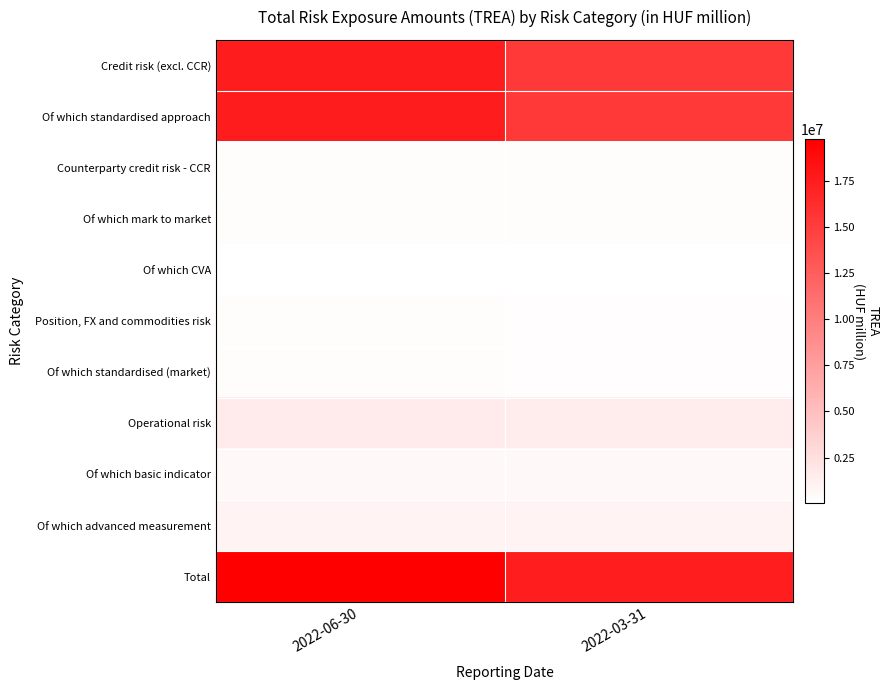

Rank the series by their maximum value, from highest to lowest.

Total, Credit risk (excl. CCR), Of which standardised approach, Operational risk, Of which advanced measurement, Of which basic indicator, Position, FX and commodities risk, Of which standardised (market), Counterparty credit risk - CCR, Of which mark to market, Of which CVA